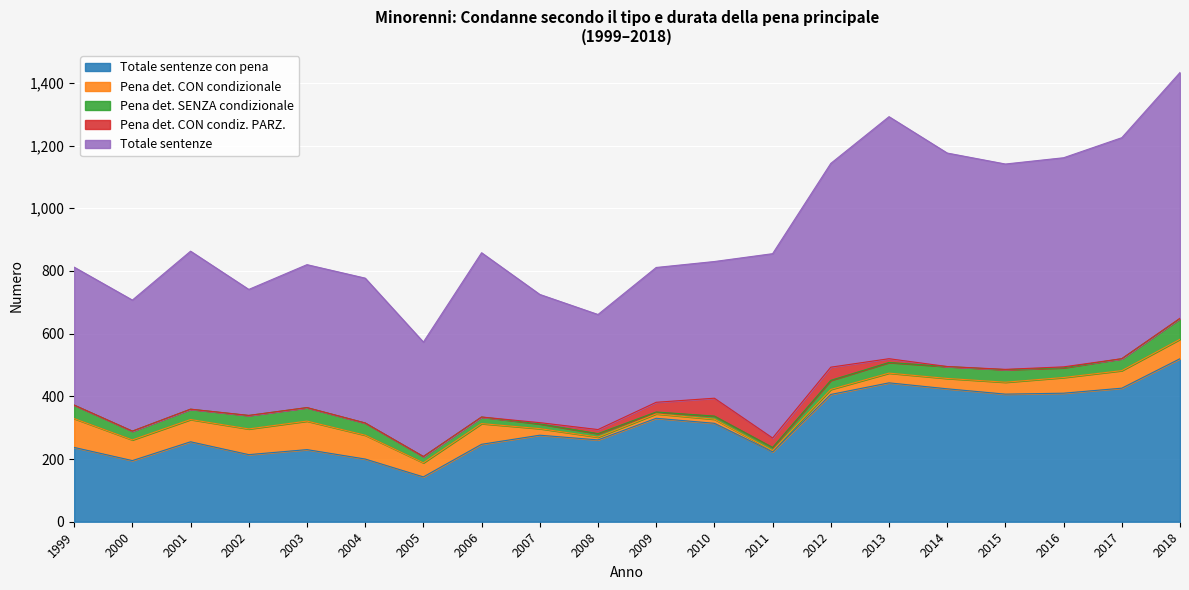

Which category has the lowest value in the Pena det. CON condizionale series?

2011